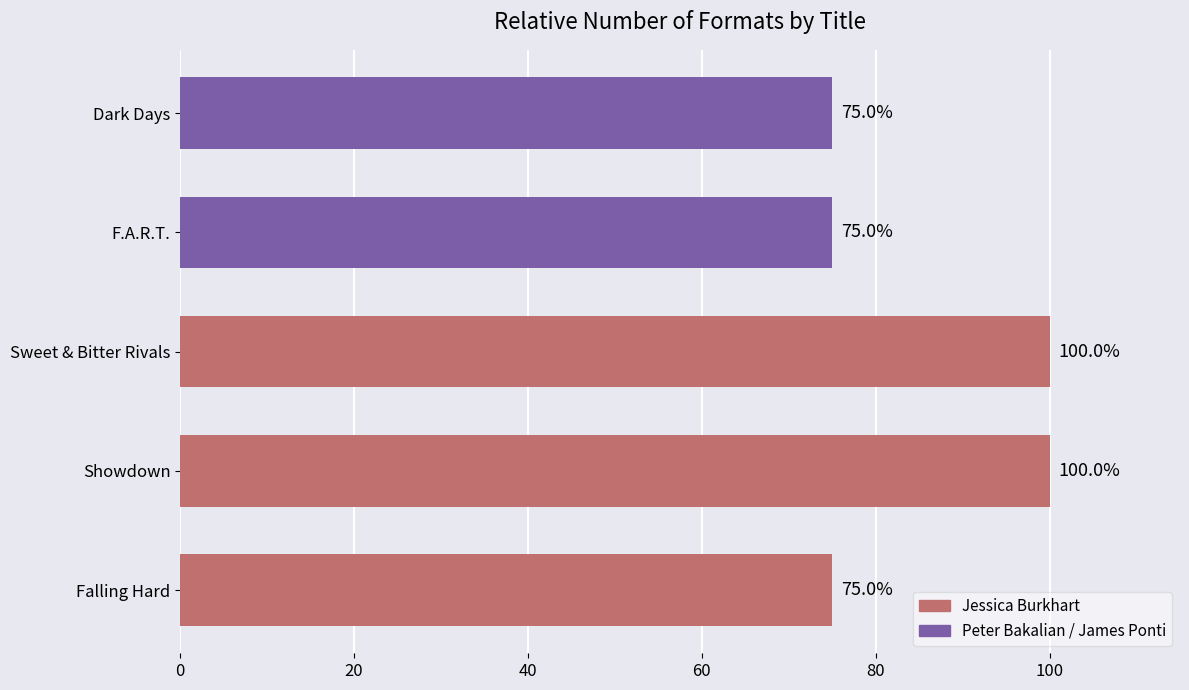

How many data points are above 75?

2